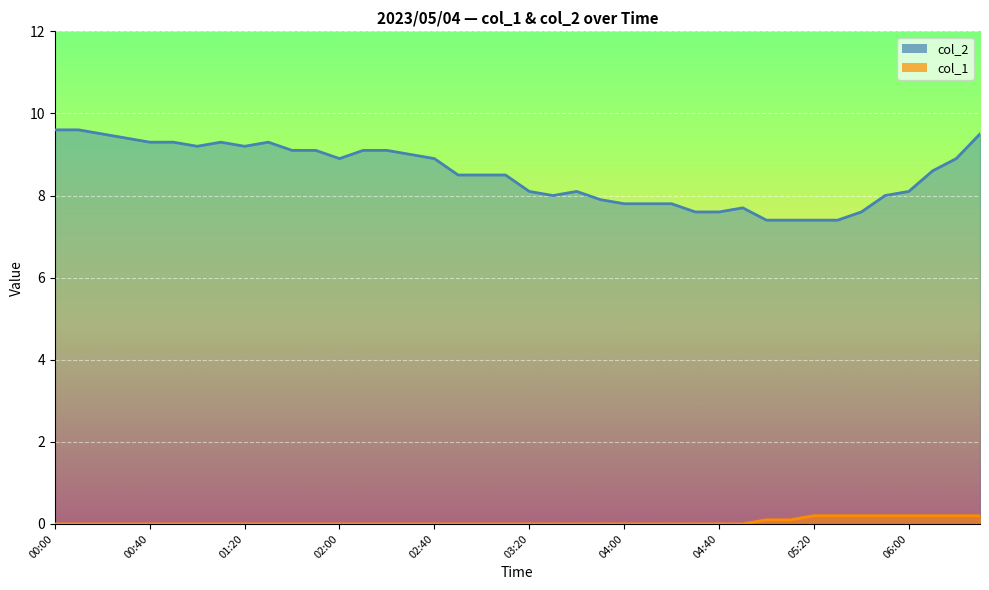

How many lines are shown in the chart?

2